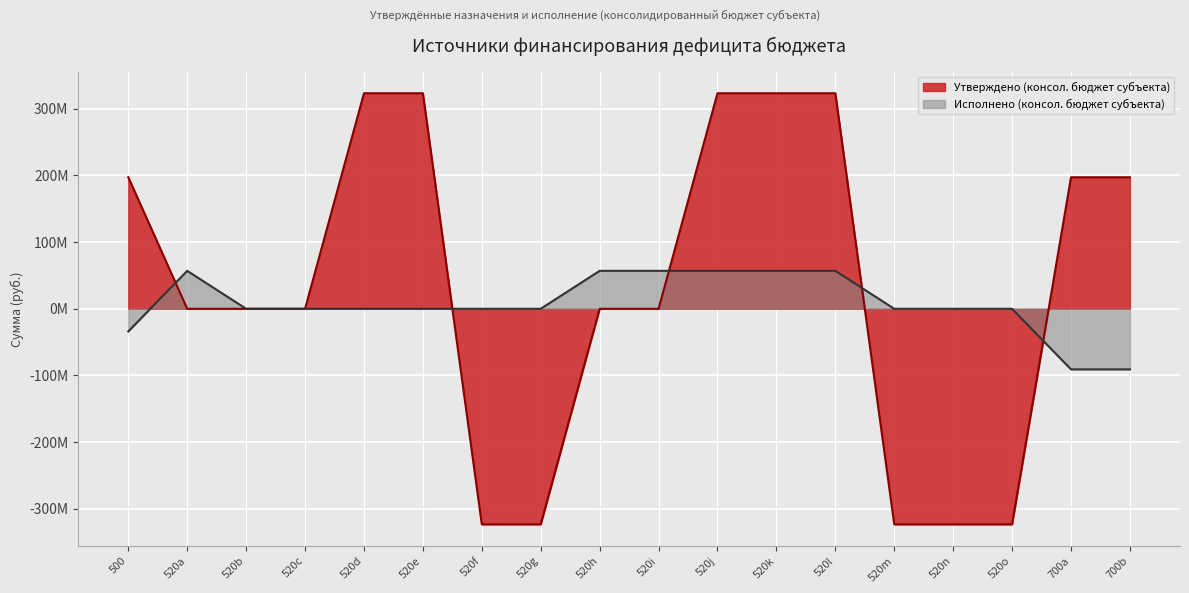

Reading left to right, list all the values displayed in this chart.

Утверждено (консол. бюджет субъекта): 197.3	0.0	0.0	0.0	323.3	323.3	-323.3	-323.3	0.0	0.0	323.3	323.3	323.3	-323.3	-323.3	-323.3	197.3	197.3
Исполнено (консол. бюджет субъекта): -34.0	56.9	0.0	0.0	0.0	0.0	0.0	0.0	56.9	56.9	56.9	56.9	56.9	0.0	0.0	0.0	-90.9	-90.9